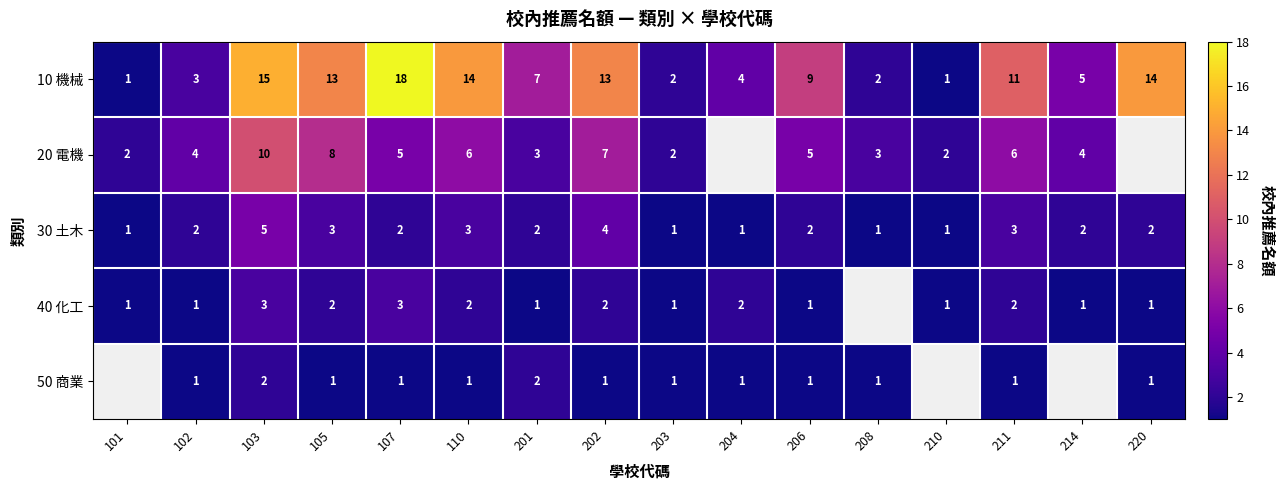

Which series changed the most between 102 and 203?

20 電機